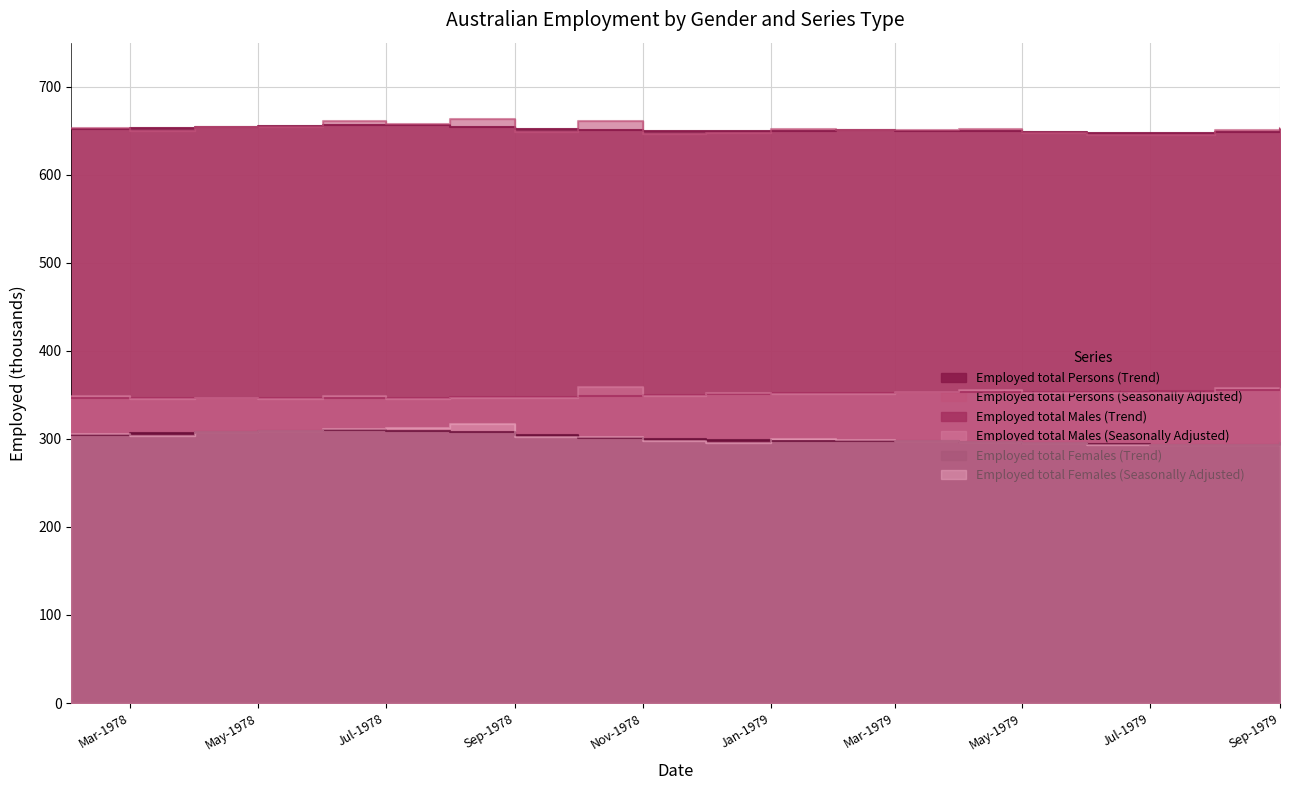

How many data points in Employed total Persons (Seasonally Adjusted) are less than 651?

10